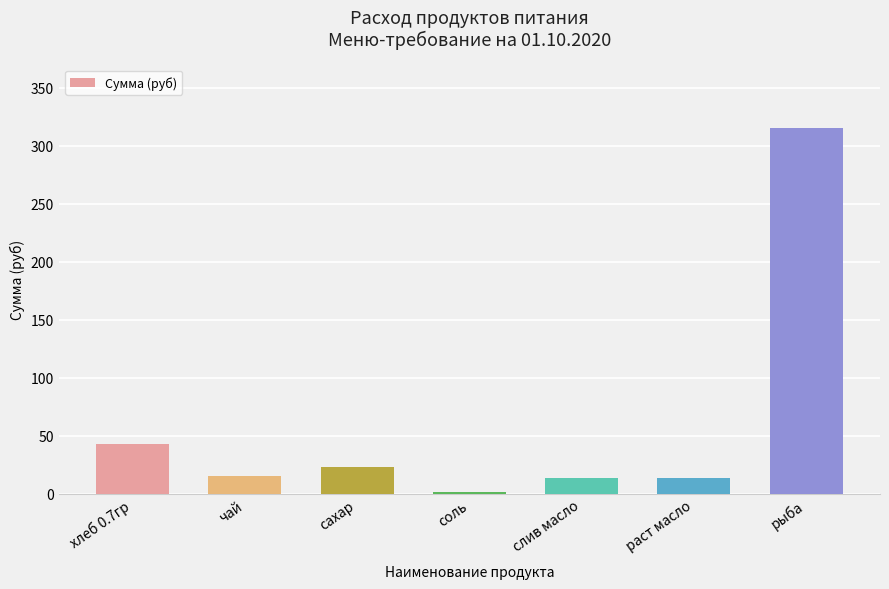

At which label does the data first exceed 15?

хлеб 0.7гр